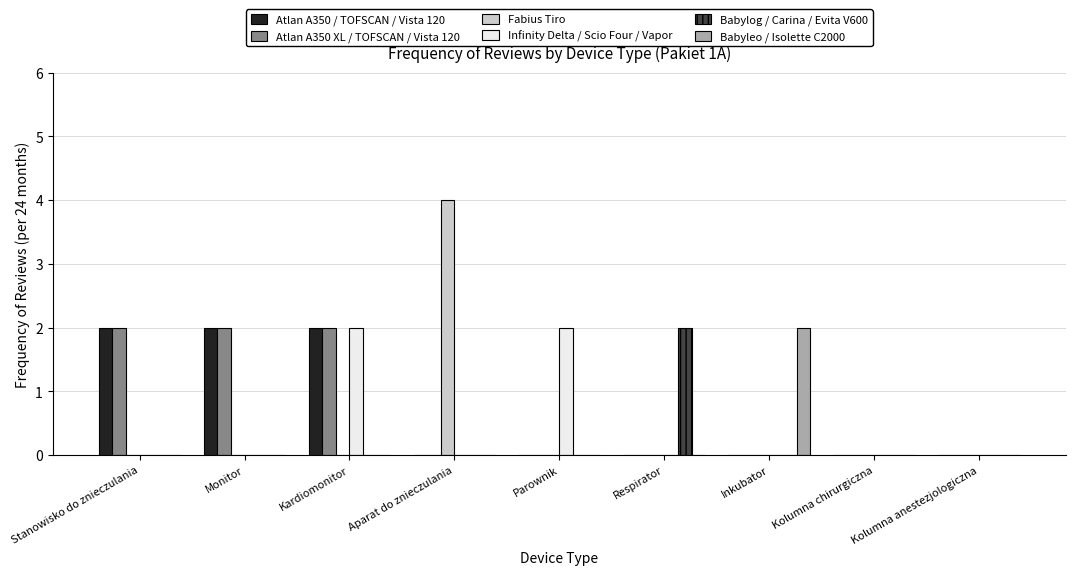

At which category is the sum across all series the highest?

Kardiomonitor